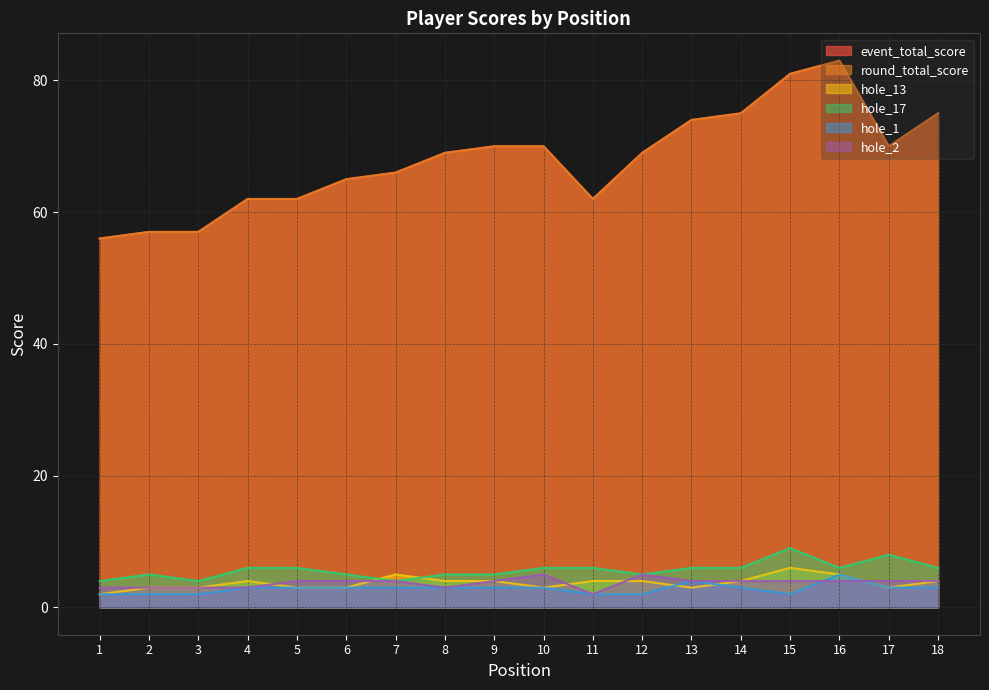

Which label corresponds to the smallest value in the chart?

1